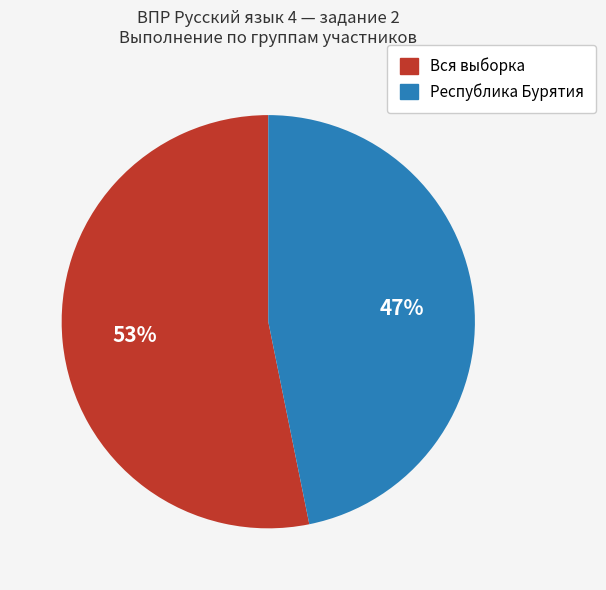

What is the majority slice?

Вся выборка